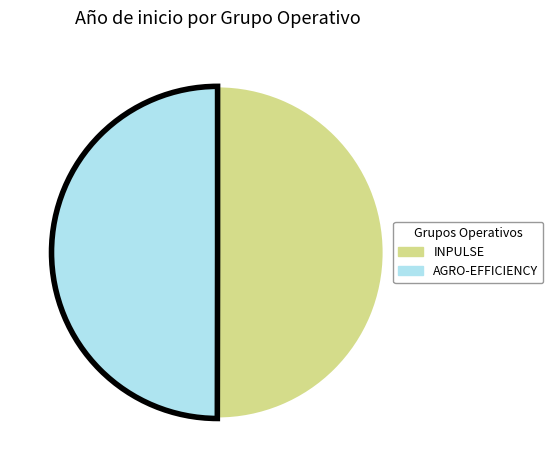

Is it true that INPULSE is 63% of the pie?

False